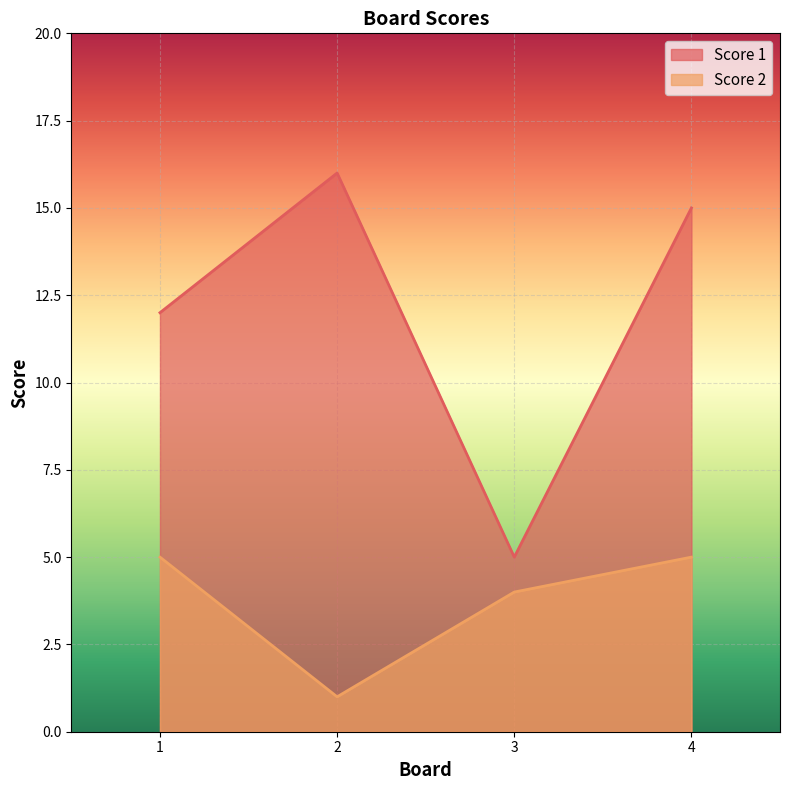

At which category is the sum across all series the highest?

4